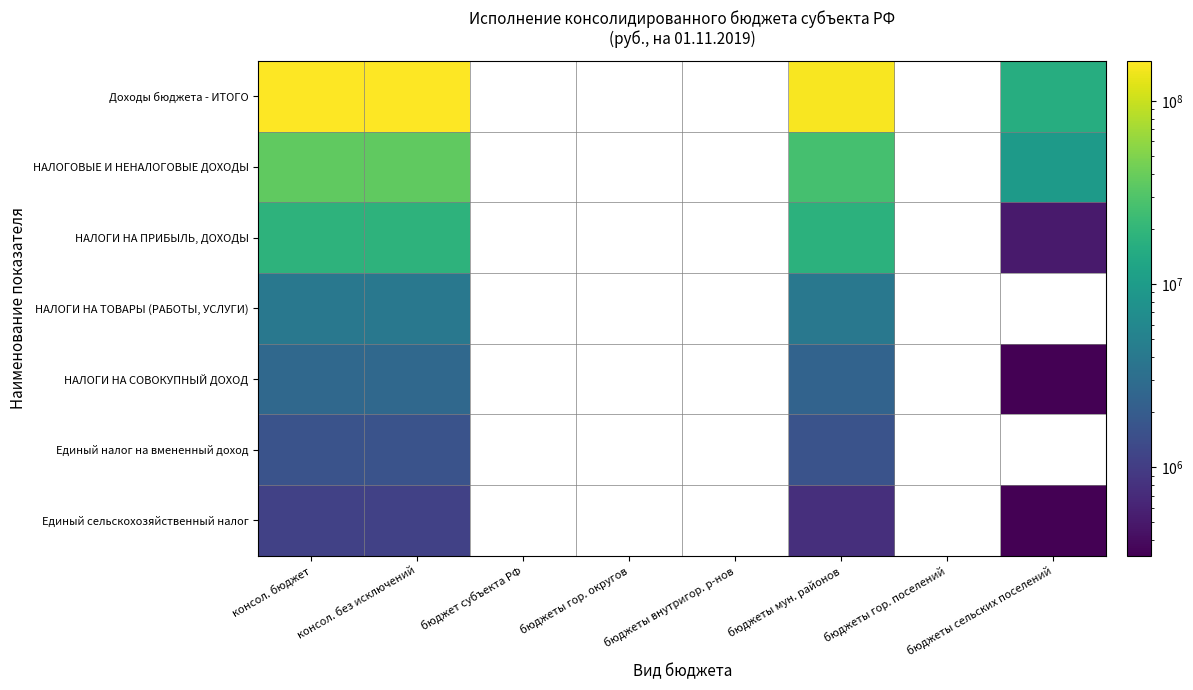

The value of НАЛОГИ НА СОВОКУПНЫЙ ДОХОД at бюджеты мун. районов is 2367254.1. True or false?

True